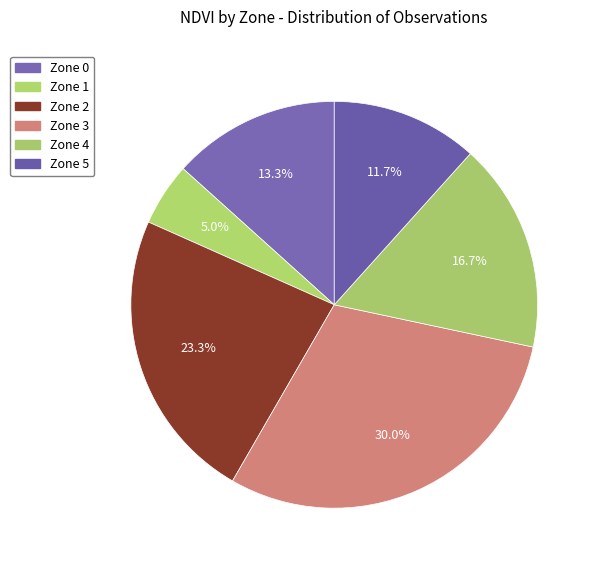

What is the change in value from Zone 0 to Zone 2?

+6